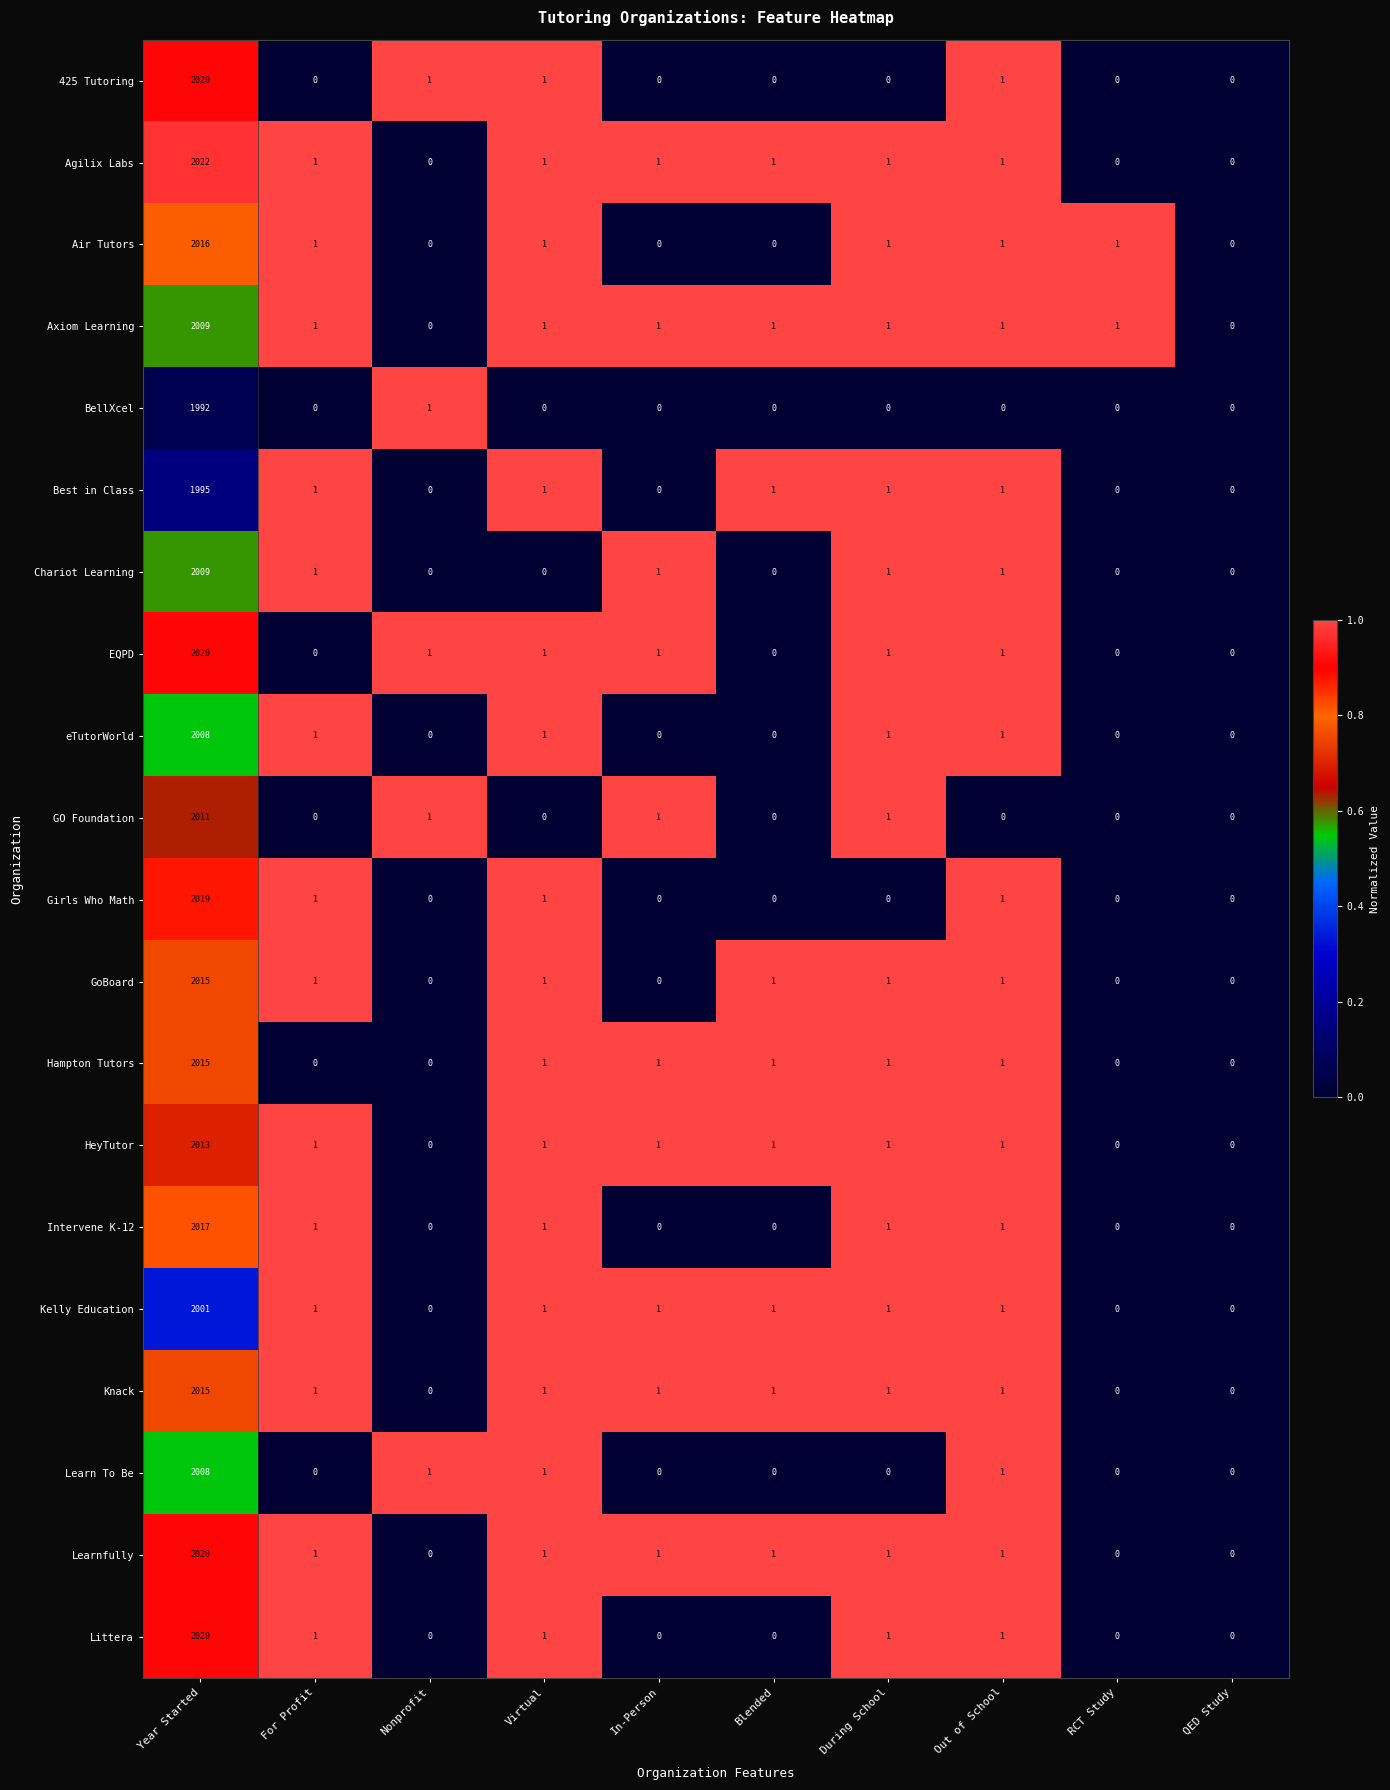

Which label corresponds to the largest value in the chart?

Year Started